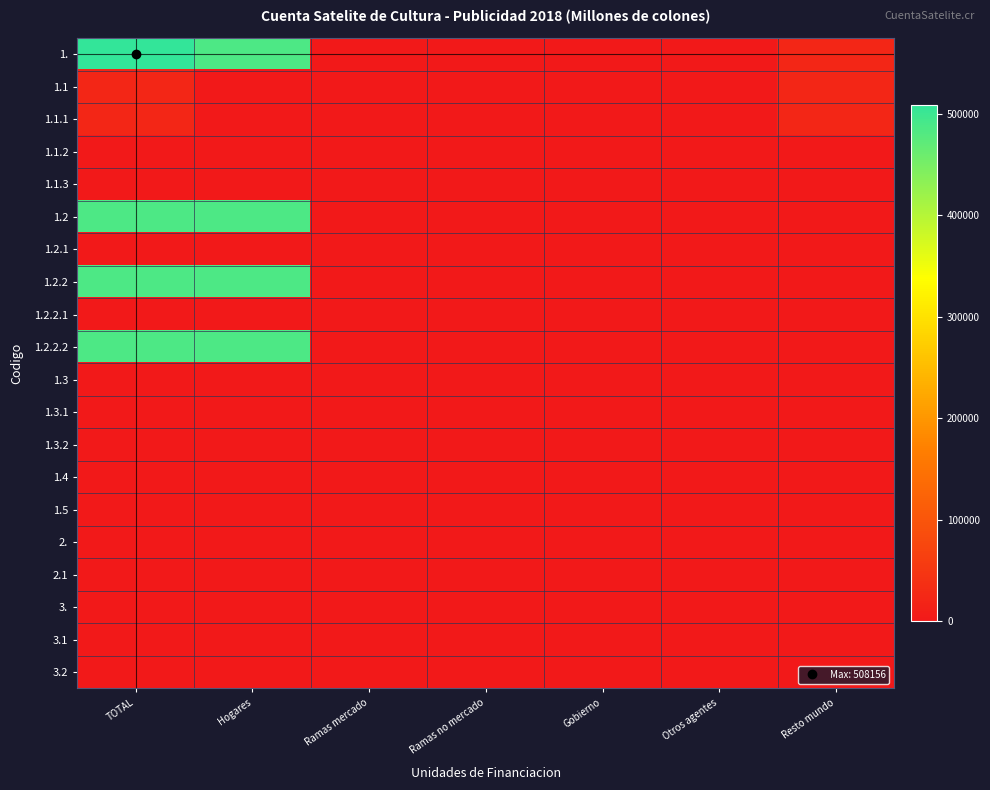

Reading left to right, list all the values displayed in this chart.

1.: TOTAL=508155.8	Hogares=485986.9	Ramas mercado=0.0	Ramas no mercado=0.0	Gobierno=0.0	Otros agentes=0.0	Resto mundo=22168.9
1.1: TOTAL=22168.9	Hogares=0.0	Ramas mercado=0.0	Ramas no mercado=0.0	Gobierno=0.0	Otros agentes=0.0	Resto mundo=22168.9
1.1.1: TOTAL=22168.9	Hogares=0.0	Ramas mercado=0.0	Ramas no mercado=0.0	Gobierno=0.0	Otros agentes=0.0	Resto mundo=22168.9
1.1.2: TOTAL=0.0	Hogares=0.0	Ramas mercado=0.0	Ramas no mercado=0.0	Gobierno=0.0	Otros agentes=0.0	Resto mundo=0.0
1.1.3: TOTAL=0.0	Hogares=0.0	Ramas mercado=0.0	Ramas no mercado=0.0	Gobierno=0.0	Otros agentes=0.0	Resto mundo=0.0
1.2: TOTAL=485986.9	Hogares=485986.9	Ramas mercado=0.0	Ramas no mercado=0.0	Gobierno=0.0	Otros agentes=0.0	Resto mundo=0.0
1.2.1: TOTAL=0.0	Hogares=0.0	Ramas mercado=0.0	Ramas no mercado=0.0	Gobierno=0.0	Otros agentes=0.0	Resto mundo=0.0
1.2.2: TOTAL=485986.9	Hogares=485986.9	Ramas mercado=0.0	Ramas no mercado=0.0	Gobierno=0.0	Otros agentes=0.0	Resto mundo=0.0
1.2.2.1: TOTAL=0.0	Hogares=0.0	Ramas mercado=0.0	Ramas no mercado=0.0	Gobierno=0.0	Otros agentes=0.0	Resto mundo=0.0
1.2.2.2: TOTAL=485986.9	Hogares=485986.9	Ramas mercado=0.0	Ramas no mercado=0.0	Gobierno=0.0	Otros agentes=0.0	Resto mundo=0.0
1.3: TOTAL=0.0	Hogares=0.0	Ramas mercado=0.0	Ramas no mercado=0.0	Gobierno=0.0	Otros agentes=0.0	Resto mundo=0.0
1.3.1: TOTAL=0.0	Hogares=0.0	Ramas mercado=0.0	Ramas no mercado=0.0	Gobierno=0.0	Otros agentes=0.0	Resto mundo=0.0
1.3.2: TOTAL=0.0	Hogares=0.0	Ramas mercado=0.0	Ramas no mercado=0.0	Gobierno=0.0	Otros agentes=0.0	Resto mundo=0.0
1.4: TOTAL=0.0	Hogares=0.0	Ramas mercado=0.0	Ramas no mercado=0.0	Gobierno=0.0	Otros agentes=0.0	Resto mundo=0.0
1.5: TOTAL=0.0	Hogares=0.0	Ramas mercado=0.0	Ramas no mercado=0.0	Gobierno=0.0	Otros agentes=0.0	Resto mundo=0.0
2.: TOTAL=0.0	Hogares=0.0	Ramas mercado=0.0	Ramas no mercado=0.0	Gobierno=0.0	Otros agentes=0.0	Resto mundo=0.0
2.1: TOTAL=0.0	Hogares=0.0	Ramas mercado=0.0	Ramas no mercado=0.0	Gobierno=0.0	Otros agentes=0.0	Resto mundo=0.0
3.: TOTAL=0.0	Hogares=0.0	Ramas mercado=0.0	Ramas no mercado=0.0	Gobierno=0.0	Otros agentes=0.0	Resto mundo=0.0
3.1: TOTAL=0.0	Hogares=0.0	Ramas mercado=0.0	Ramas no mercado=0.0	Gobierno=0.0	Otros agentes=0.0	Resto mundo=0.0
3.2: TOTAL=0.0	Hogares=0.0	Ramas mercado=0.0	Ramas no mercado=0.0	Gobierno=0.0	Otros agentes=0.0	Resto mundo=0.0